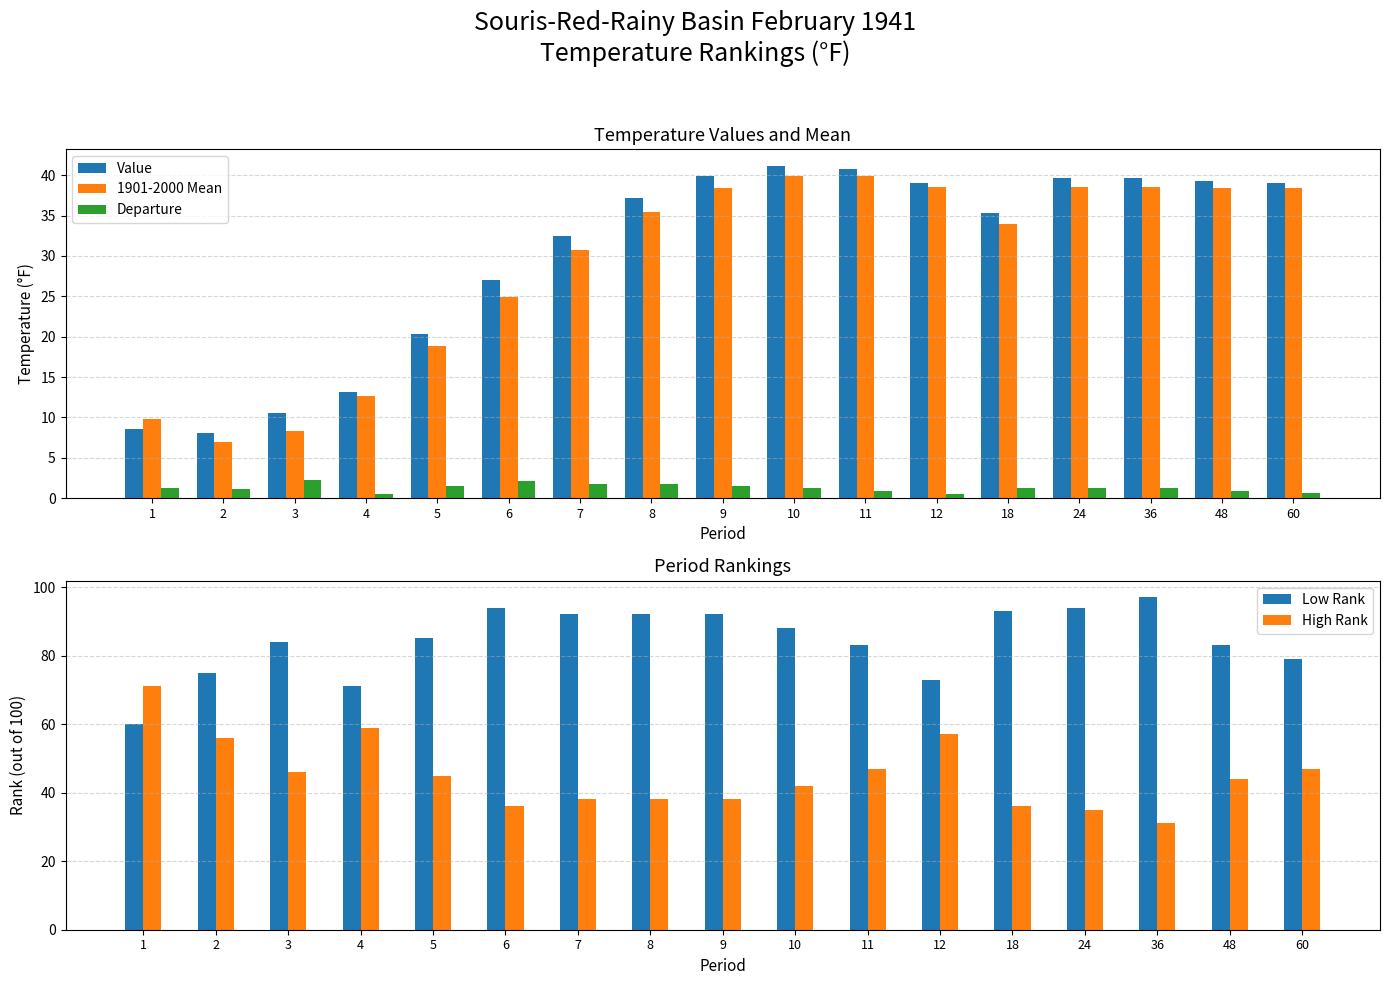

What is the sum of the 1901-2000 Mean values at 24 and 18?

72.5